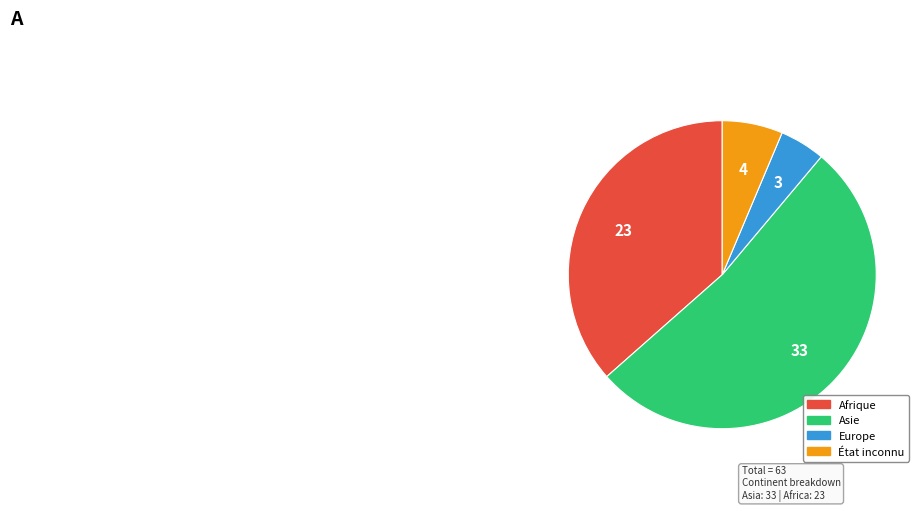

Is there any slice that represents more than half of the pie?

Yes